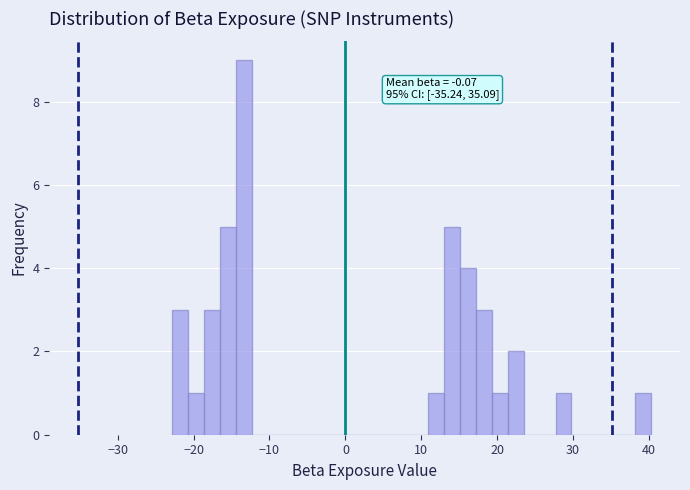

Read against the x-axis, roughly where is the centre of the tallest bar?

-13